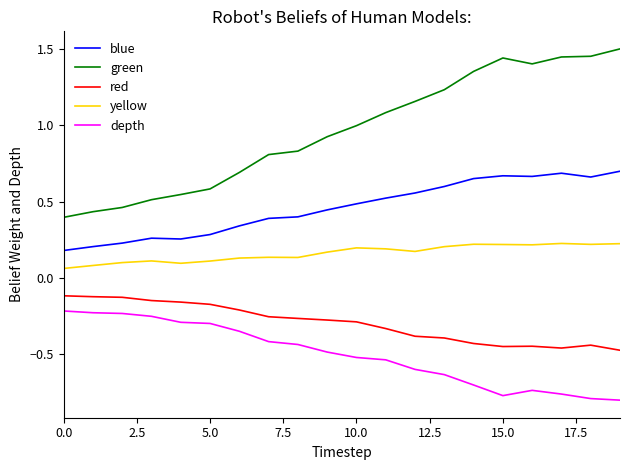

What is the difference between the maximum and minimum values in the green series?

1.1